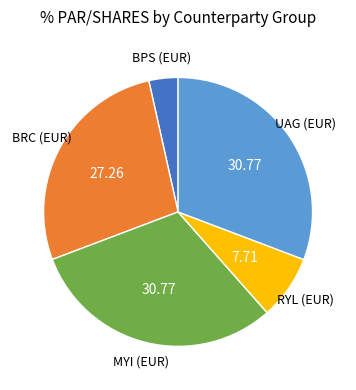

Does any single category account for the majority?

No